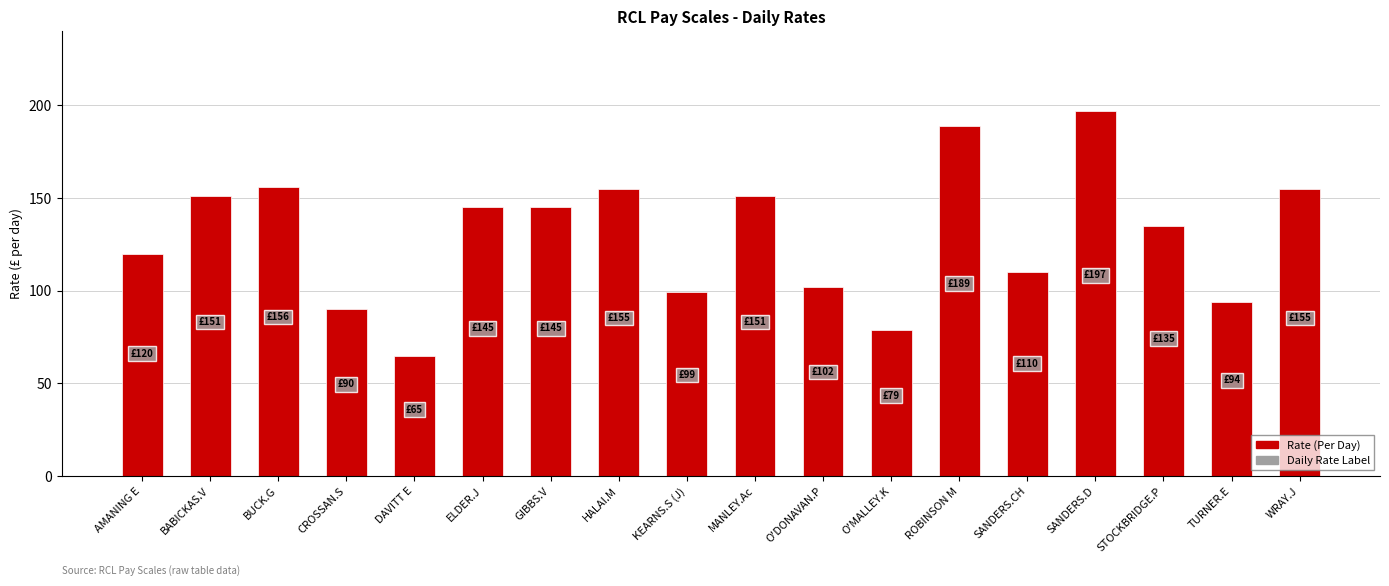

Reading right to left, transcribe all the data shown in this chart.

155	94	135	197	110	189	79	102	151	99	155	145	145	65	90	156	151	120